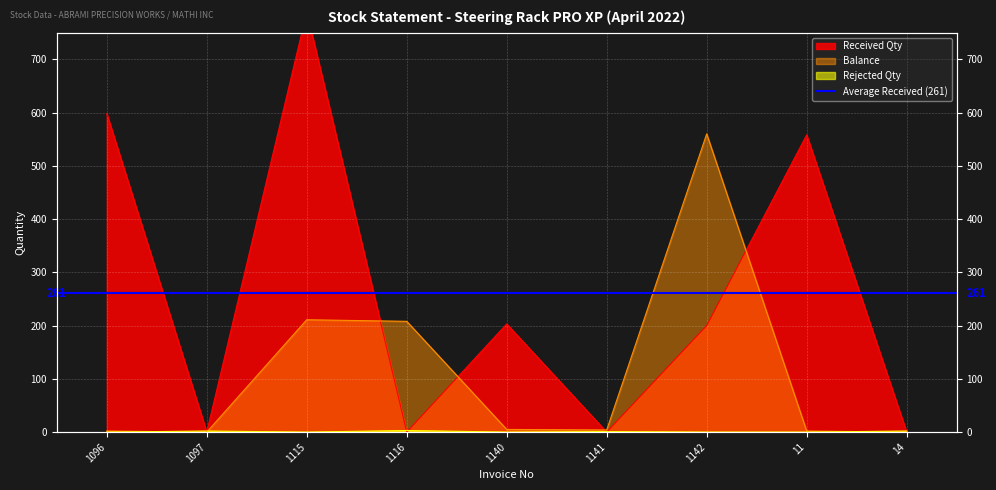

What is the sum of all Received Qty values?

2348